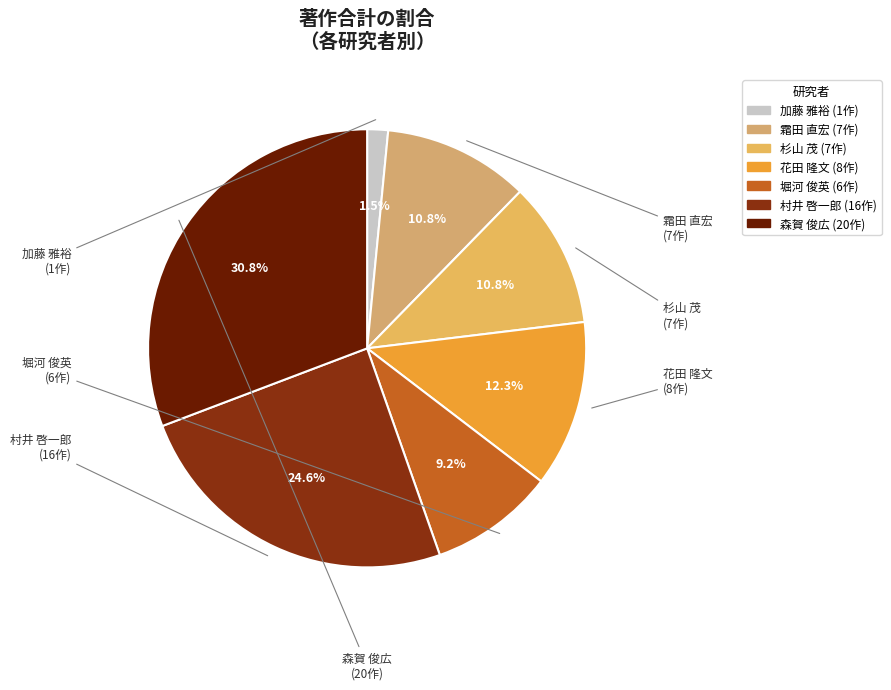

True or false: 杉山 茂 accounts for 16% of the total.

False